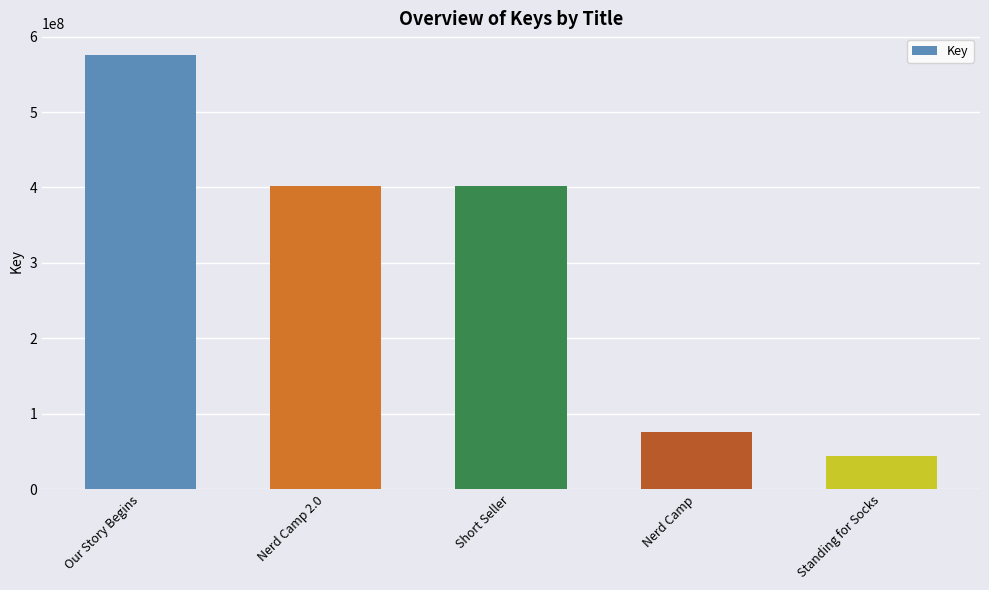

Is it true that the value at Nerd Camp 2.0 is 402317305?

True